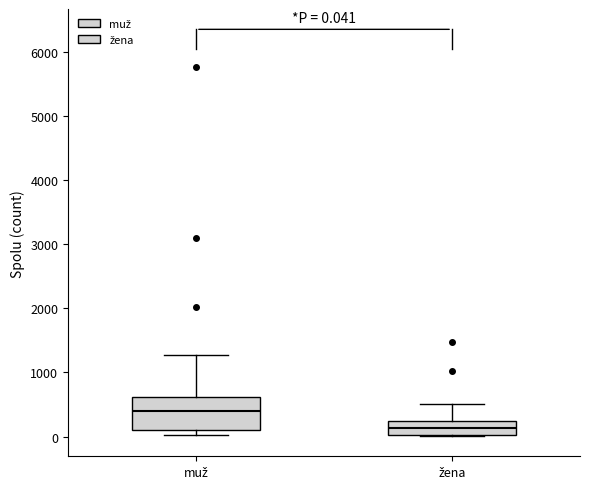

Which box is the tallest, from its lower edge to its upper edge?

muž